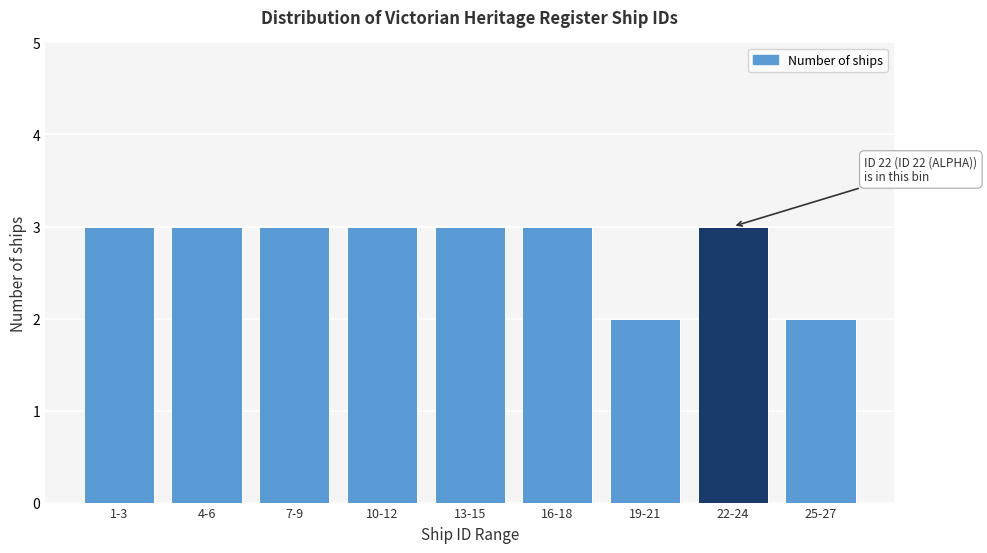

Reading right to left, what are all the values shown in this chart?

25-27=2	22-24=3	19-21=2	16-18=3	13-15=3	10-12=3	7-9=3	4-6=3	1-3=3